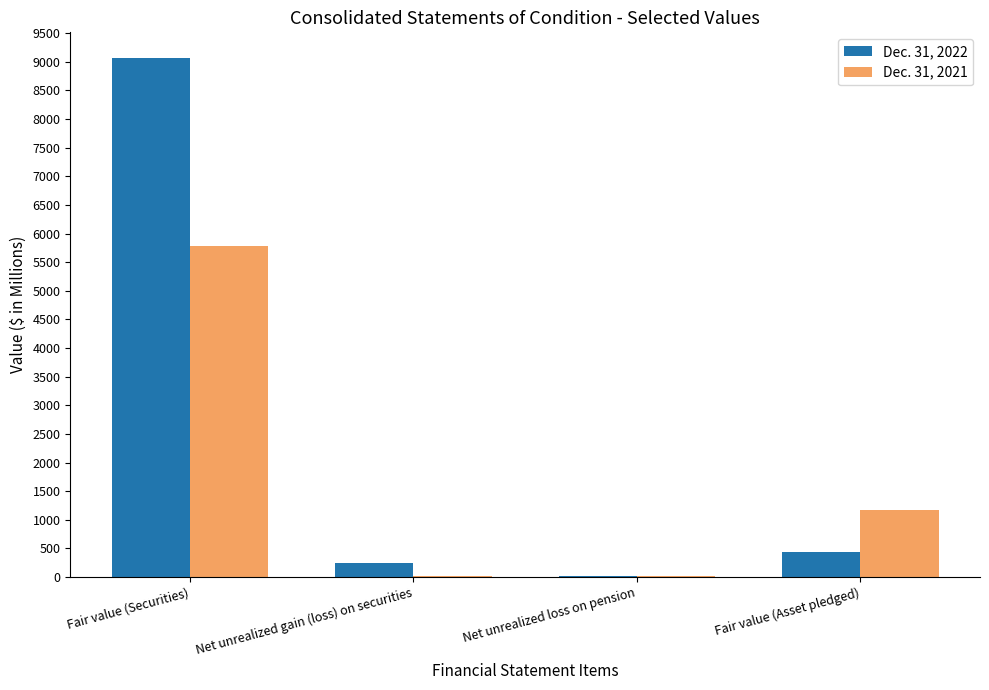

What is the greatest value displayed?

9060